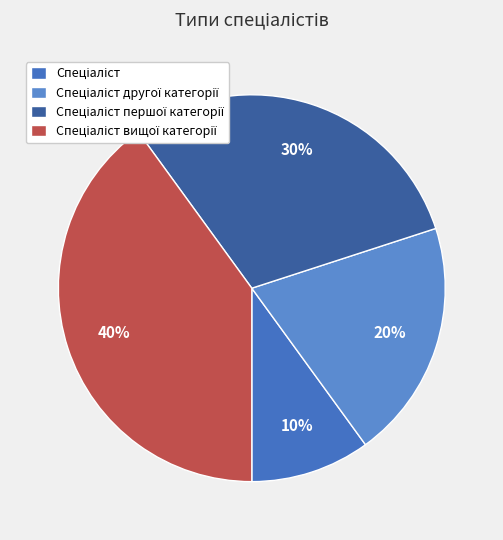

Is it true that Спеціаліст першої категорії is 18% of the pie?

False